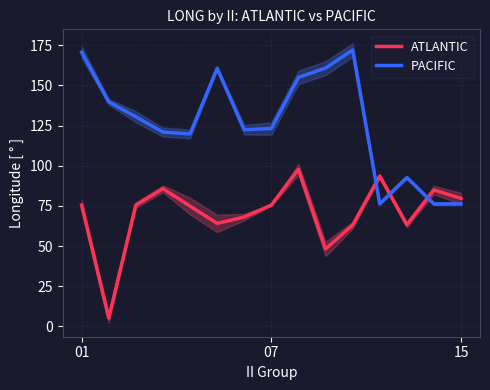

Reading left to right, extract all data points from this chart.

ATLANTIC: 75.5	5.2	75.5	85.7	74.9	64.1	68.1	75.5	97.8	48.2	63.0	93.6	63.3	84.9	79.7
PACIFIC: 170.7	139.8	130.5	121.0	119.8	160.6	122.4	123.2	155.0	160.8	172.1	76.3	92.7	76.2	76.3